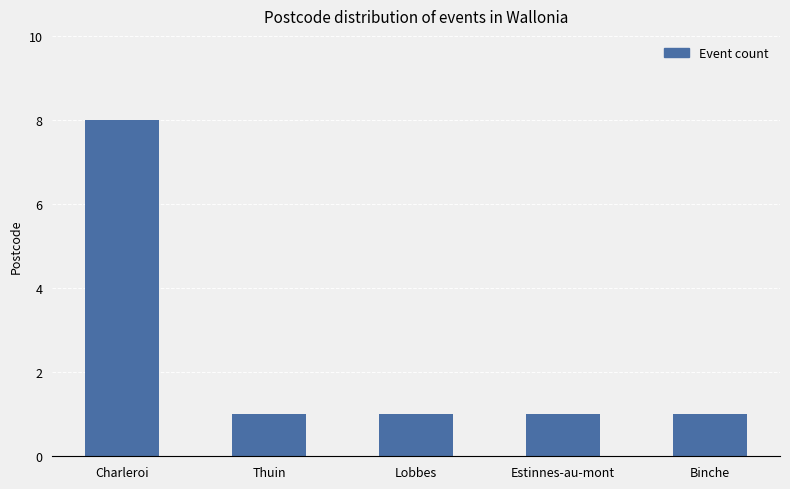

Reading left to right, extract all data points from this chart.

Charleroi=8	Thuin=1	Lobbes=1	Estinnes-au-mont=1	Binche=1